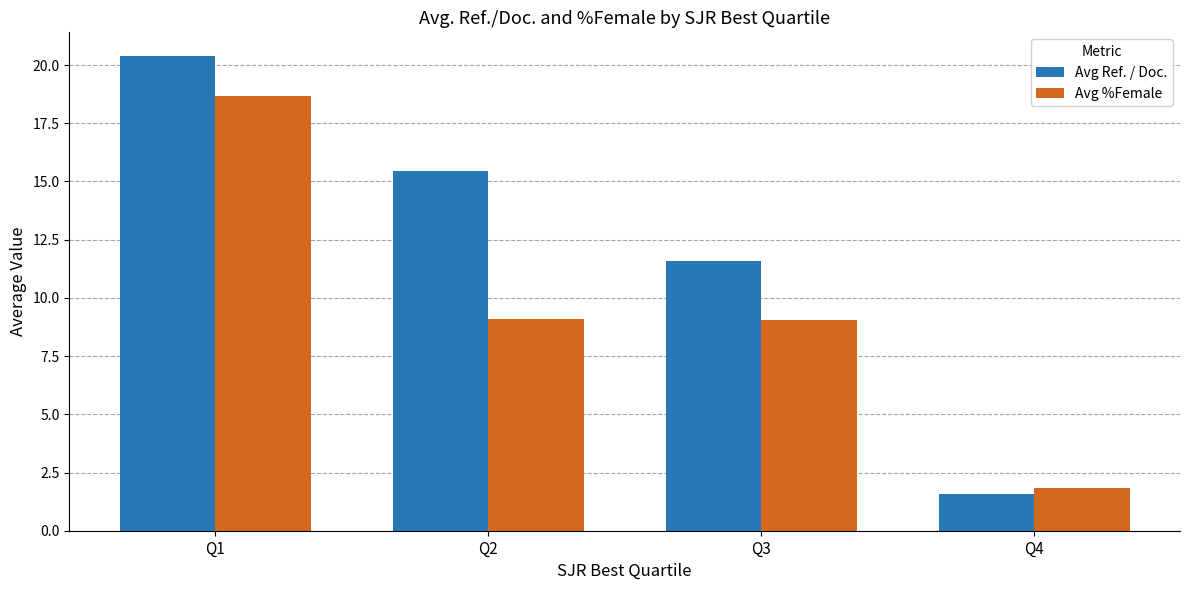

Where is Avg Ref. / Doc. nearest to the value 10?

Q3